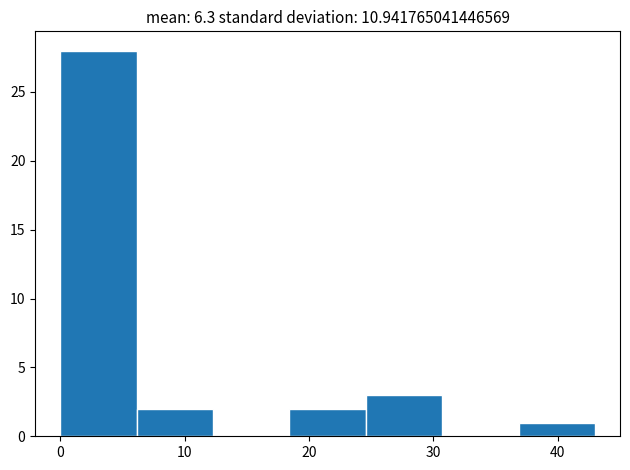

Reading left to right, list every bar in this chart as the range it spans on the x-axis followed by its height. Neither the bar edges nor the heights are printed on the chart, so give them approximately, as read against the axes.

0 to 6: 28
6 to 12: 2
12 to 18: 0
18 to 25: 2
25 to 31: 3
31 to 37: 0
37 to 43: 1